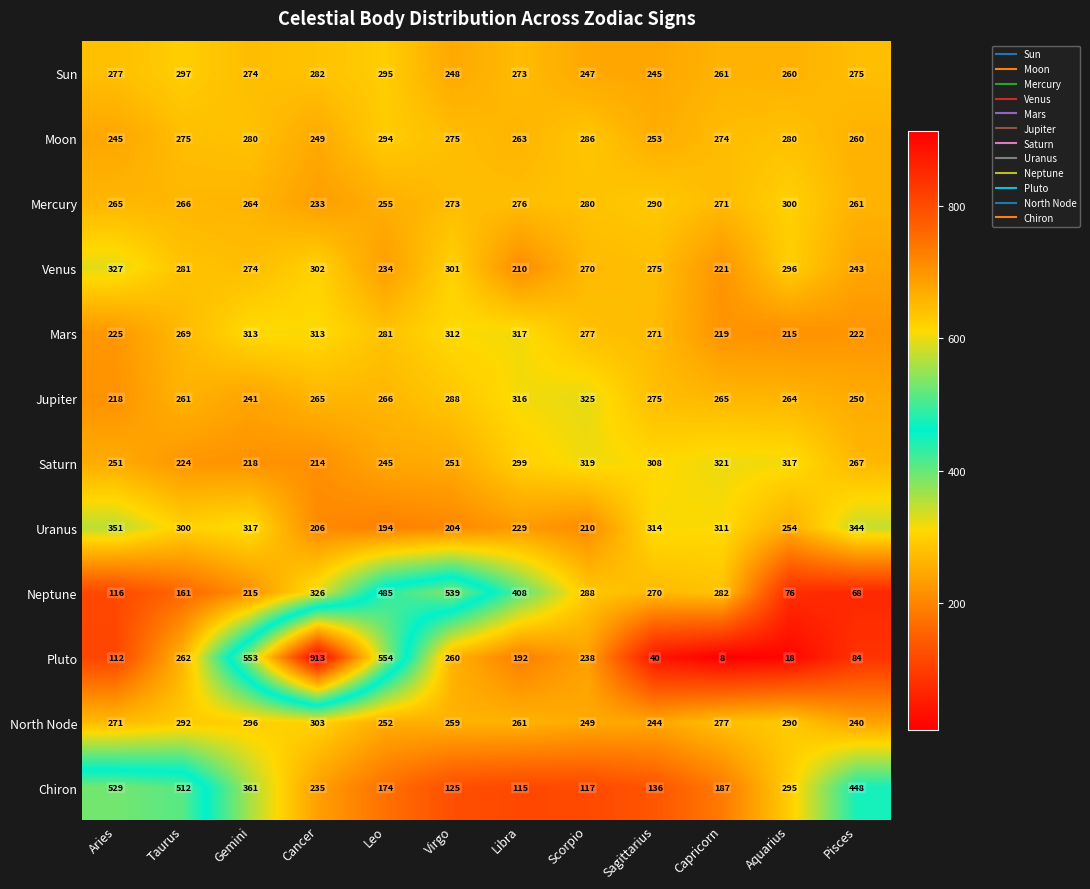

Is it true that Saturn equals 340 at Gemini?

False